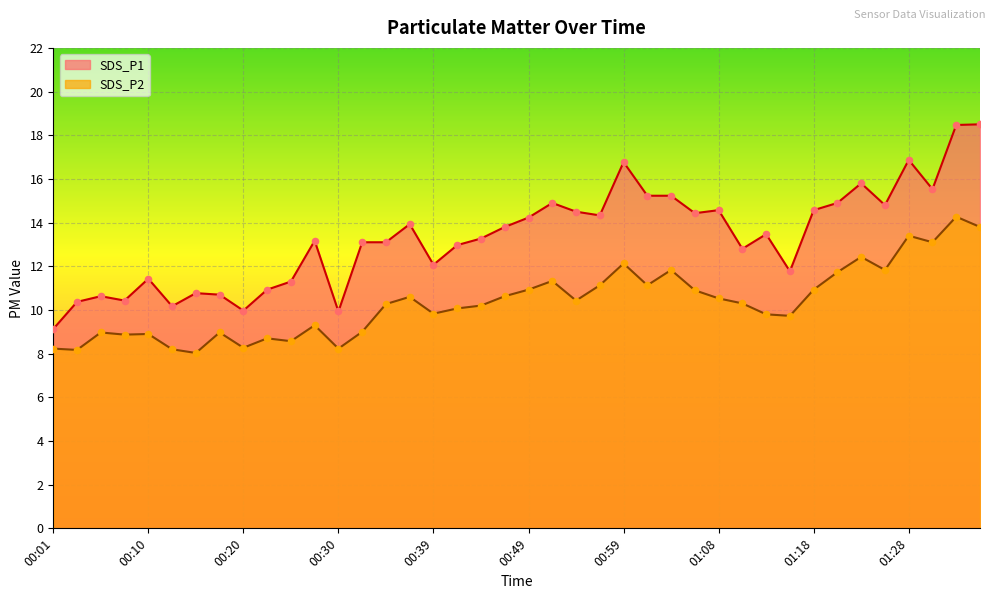

At how many categories does at least one series exceed 14?

17